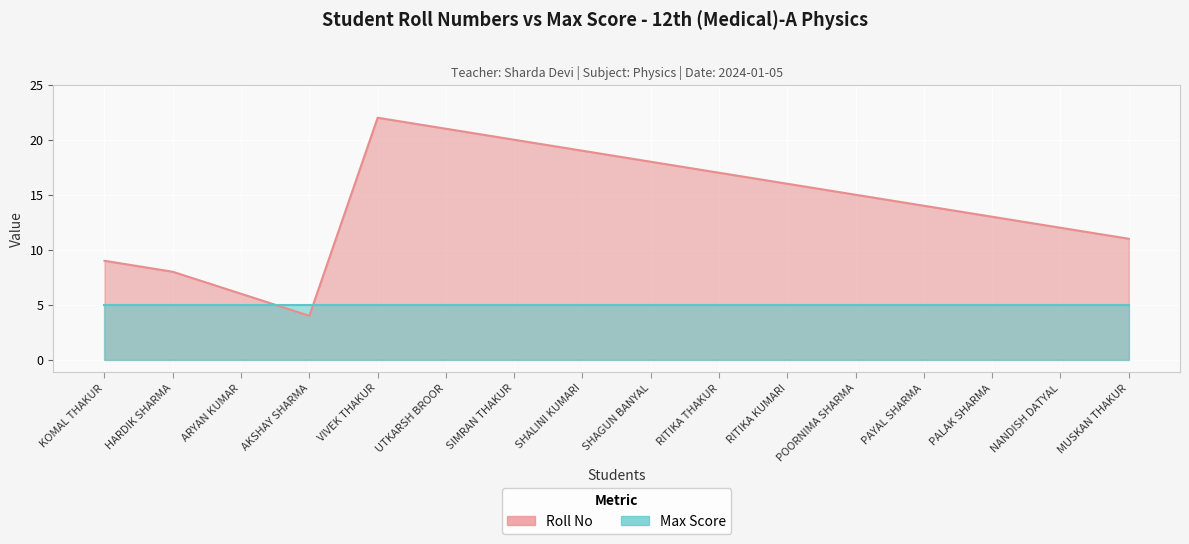

True or false: the data has more than 0 interior local peaks.

True